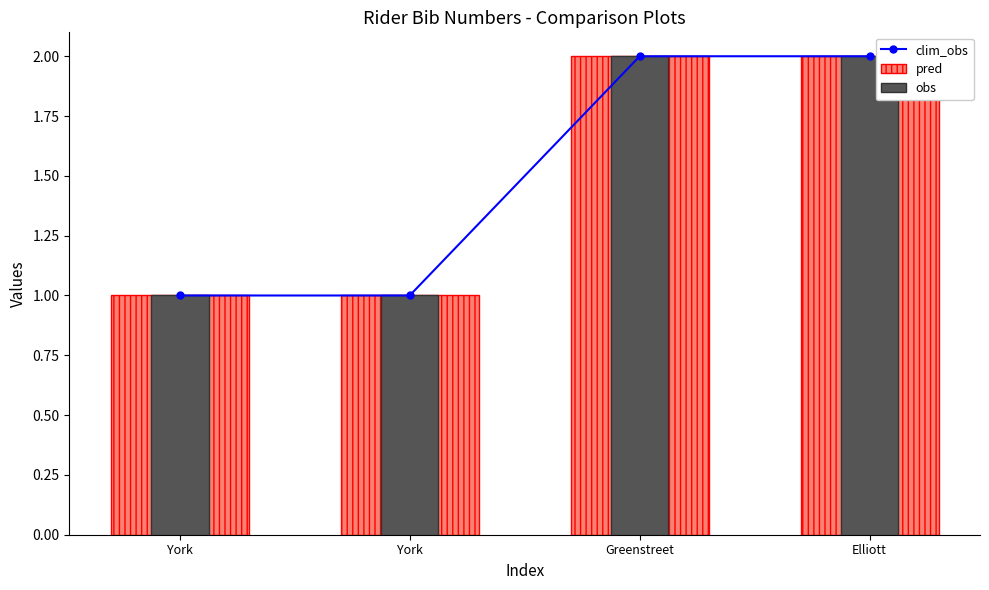

Count the number of categories in the chart.

4